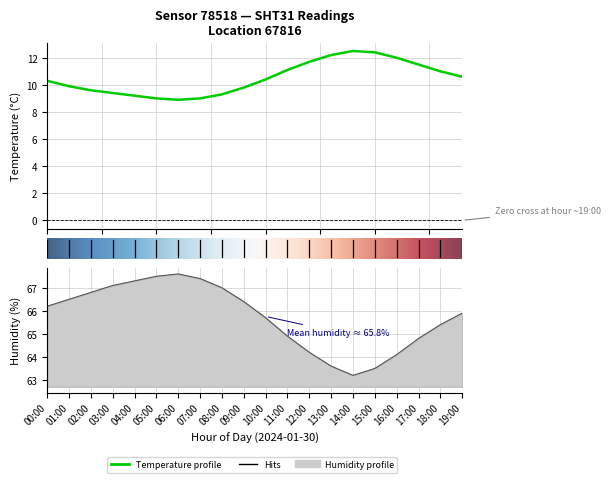

What position from the right is 15:00?

5